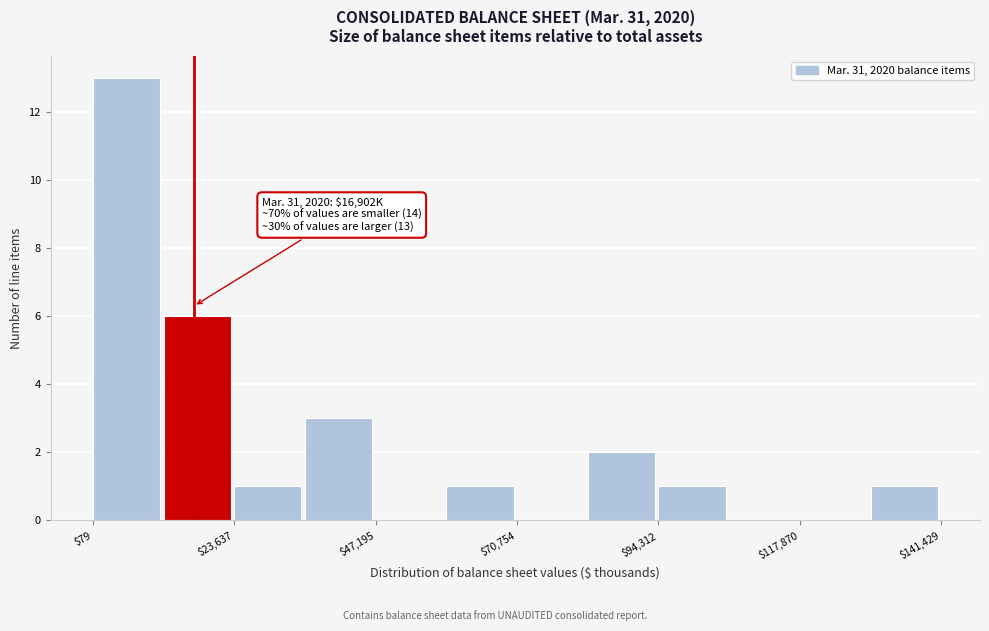

Read against the x-axis, roughly where is the centre of the tallest bar?

5000